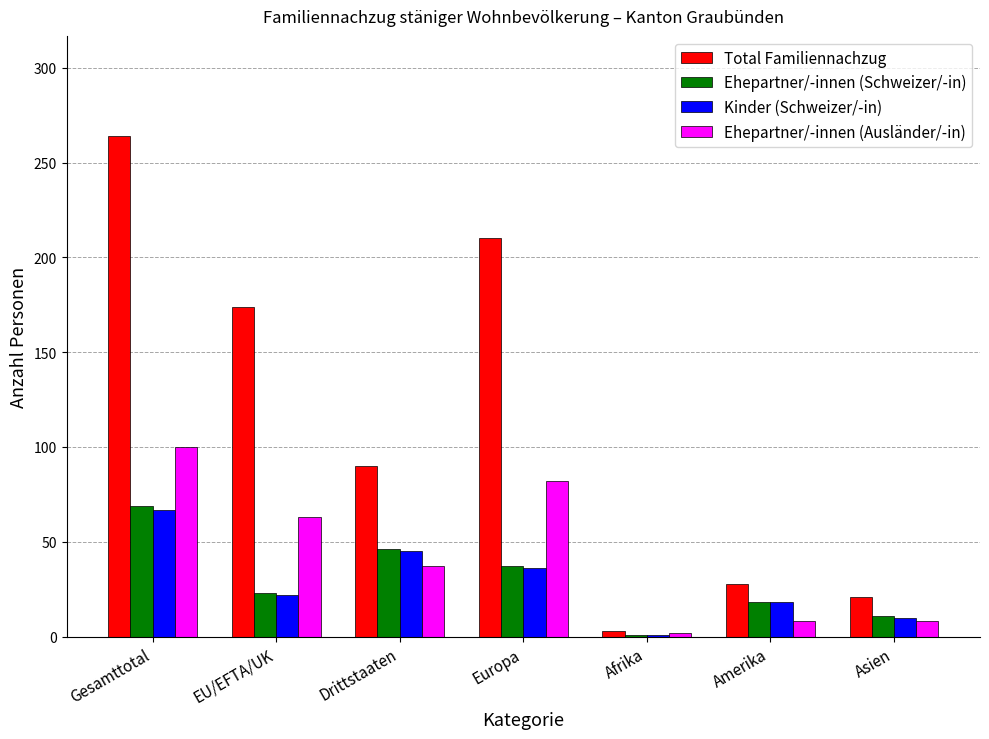

What is the difference between the maximum and second lowest values in the Ehepartner/-innen (Ausländer/-in) series?

92